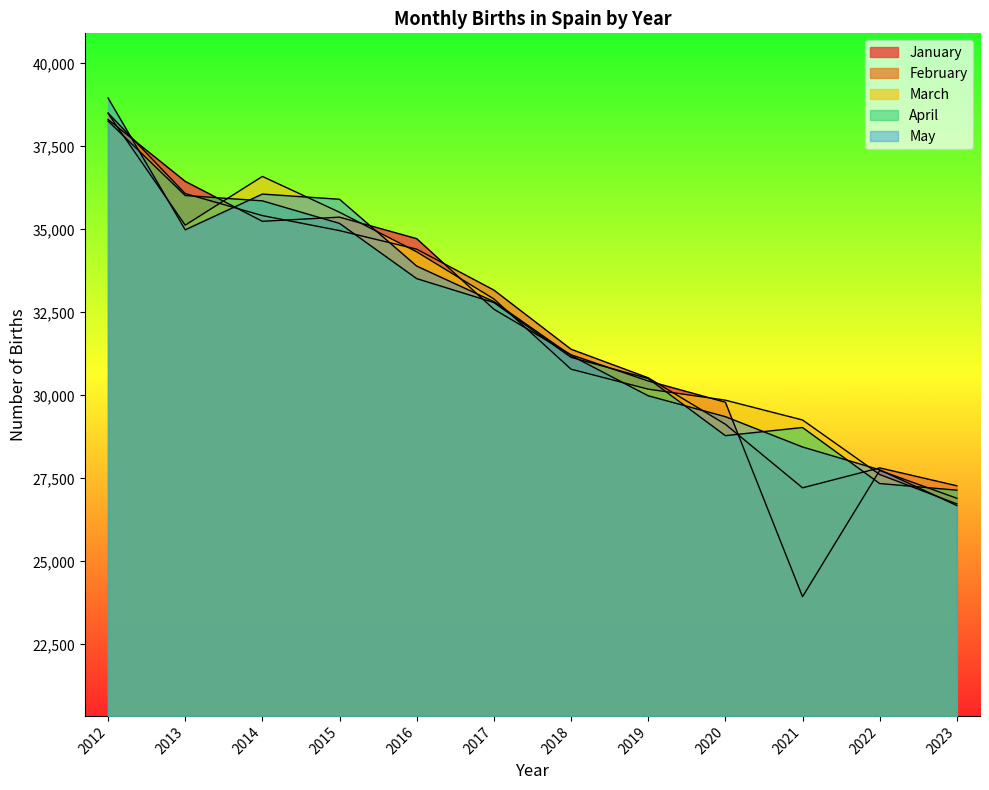

Reading right to left, extract all data points from this chart.

January: 2023=26904.5	2022=27742.5	2021=23939.8	2020=29797.5	2019=30437.1	2018=31225.9	2017=32598.8	2016=34723.1	2015=35371.5	2014=35246.5	2013=36449.6	2012=38316.1
February: 2023=27280.5	2022=27819.5	2021=27218.9	2020=29134.6	2019=30532.7	2018=31394.0	2017=33175.0	2016=34407.3	2015=34965.8	2014=35418.7	2013=36082.0	2012=38508.4
March: 2023=26734.1	2022=27619.5	2021=29262.3	2020=29858.7	2019=30190.9	2018=30792.5	2017=32908.6	2016=34326.6	2015=35519.4	2014=36598.2	2013=35130.3	2012=38494.9
April: 2023=27147.9	2022=27348.0	2021=29035.5	2020=28790.7	2019=30511.0	2018=31148.7	2017=32800.2	2016=33520.3	2015=35183.7	2014=35862.7	2013=36023.1	2012=38267.0
May: 2023=26685.0	2022=27761.8	2021=28448.8	2020=29362.7	2019=29991.1	2018=31204.9	2017=32828.6	2016=33897.9	2015=35910.2	2014=36067.2	2013=34990.3	2012=38960.3